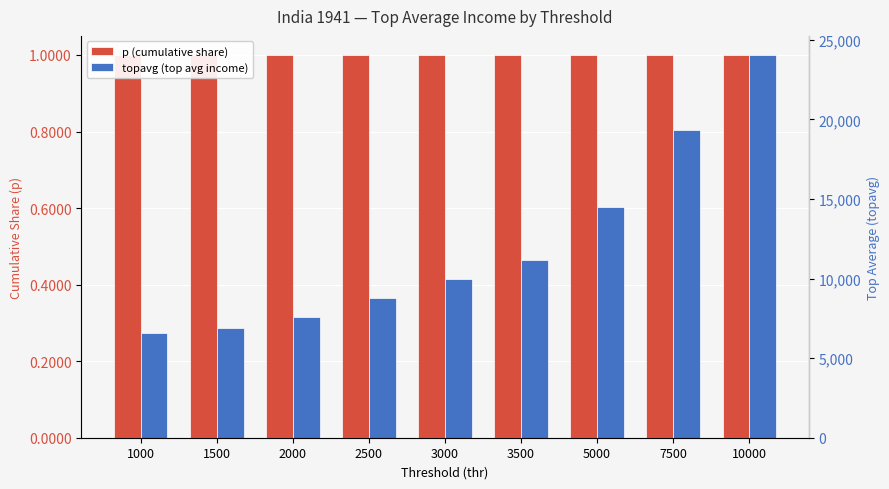

What value does the topavg series have at 1000?

6583.6